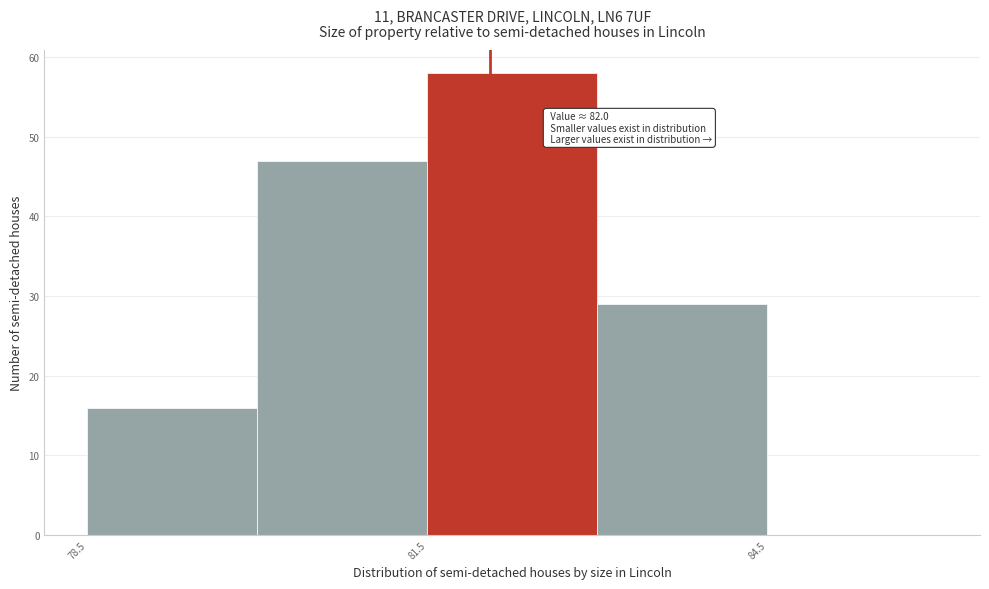

Read against the x-axis, roughly where is the centre of the tallest bar?

82.0